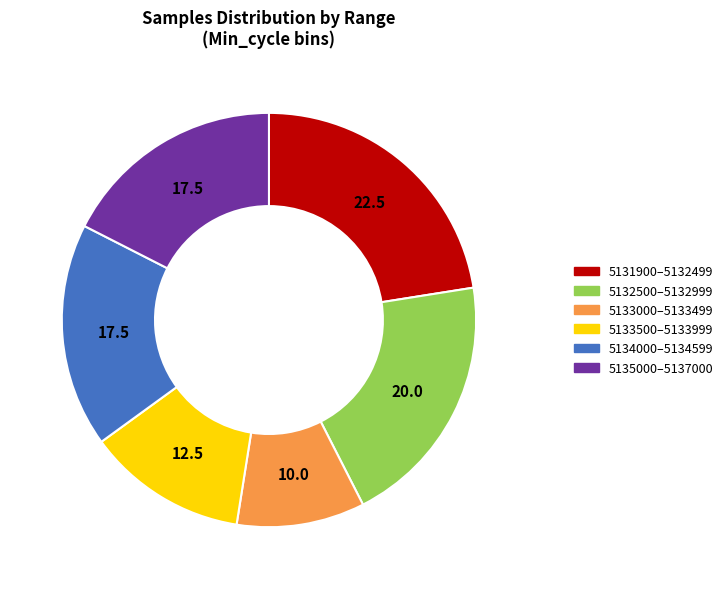

Is there a majority slice in this chart?

No